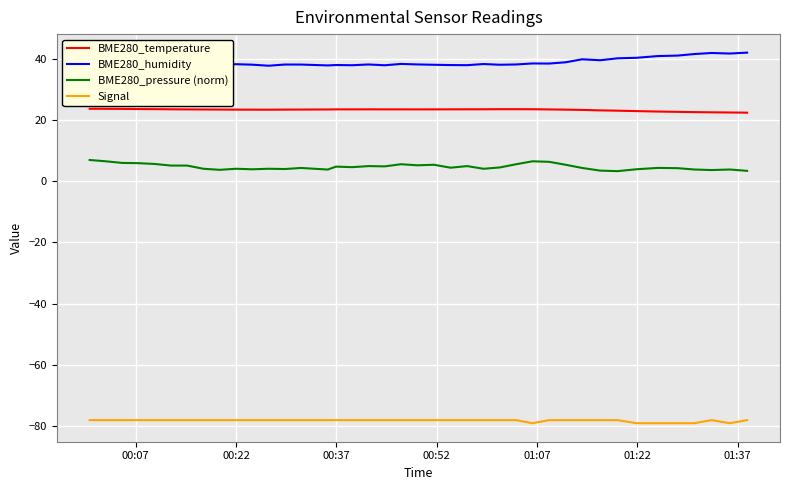

What is the highest value of the BME280_temperature series?

23.6